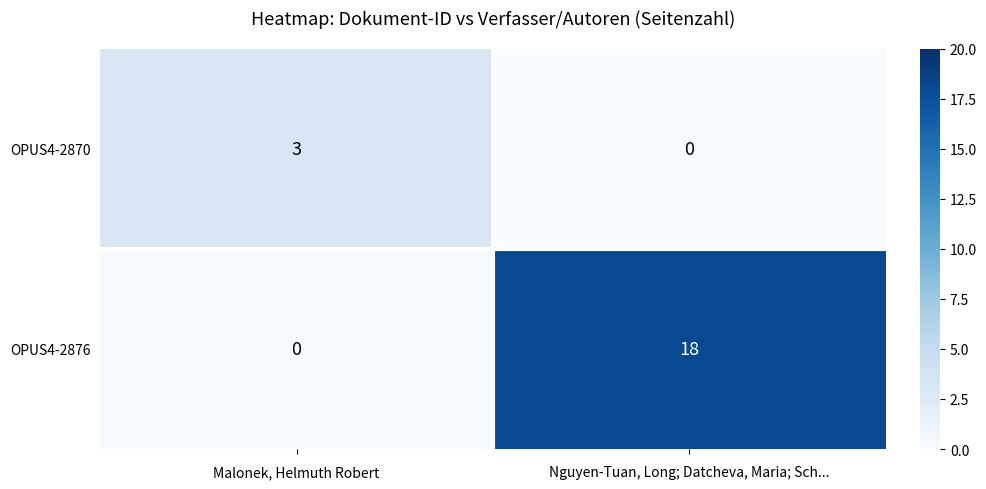

At which category does the chart reach its peak across all series?

Nguyen-Tuan, Long; Datcheva, Maria; Sch...